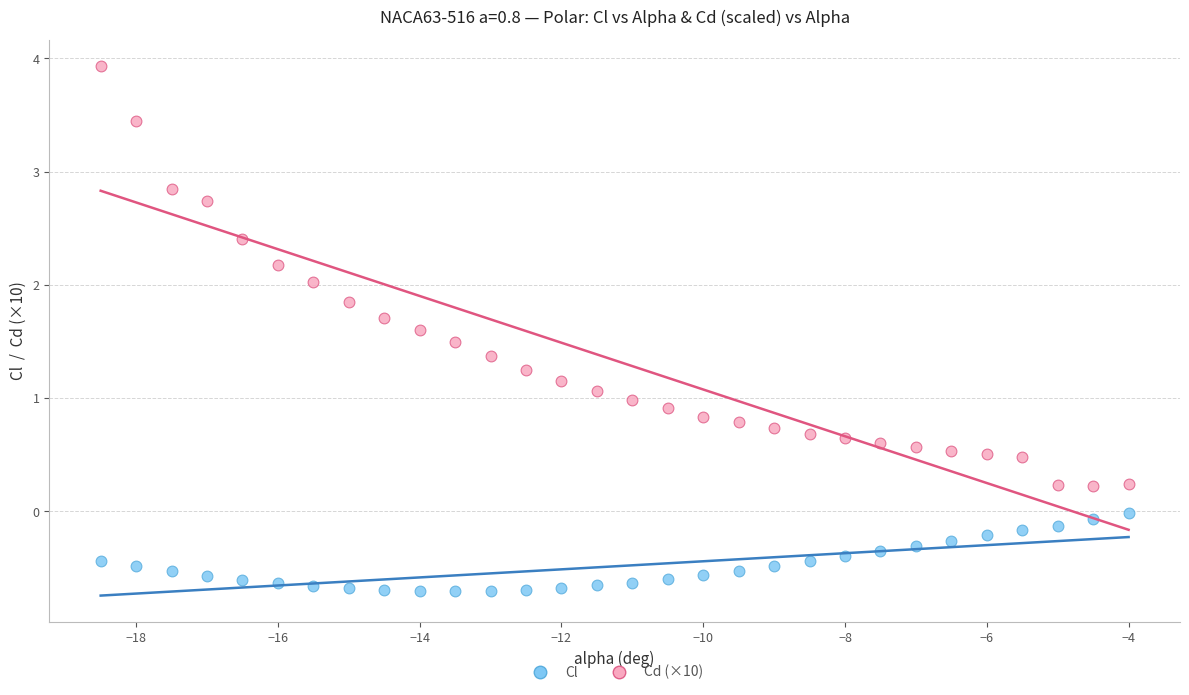

Which series has the largest Y range (max minus min)?

Cd (×10)